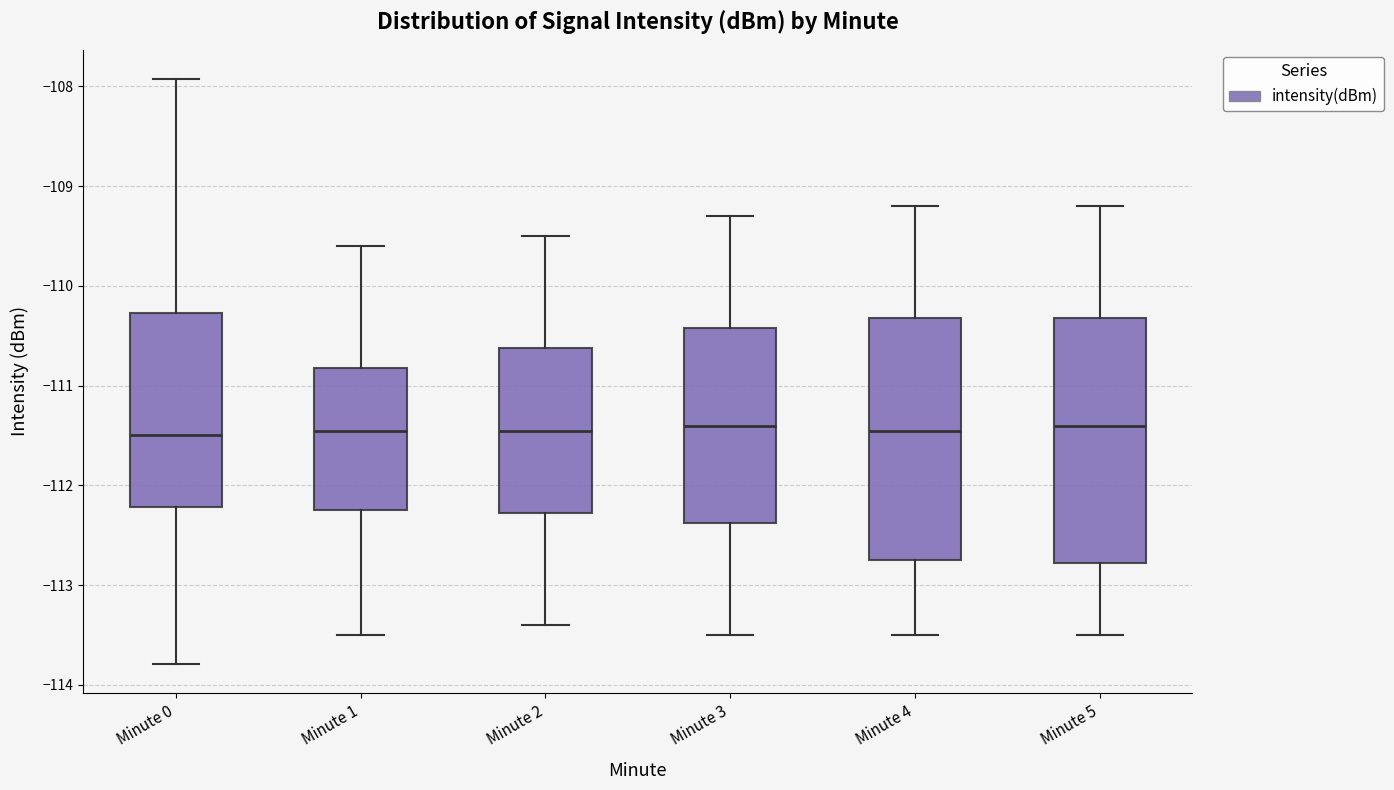

Reading left to right, read every box against the y-axis: the position of its median line, the range the box covers, and the ends of its whiskers. The values are not printed on the chart, so give them approximately, as read against the axis.

Minute 0: median -111.5, box -112.2 to -110.3, whiskers -113.8 to -107.9
Minute 1: median -111.4, box -112.2 to -110.8, whiskers -113.5 to -109.6
Minute 2: median -111.4, box -112.3 to -110.6, whiskers -113.4 to -109.5
Minute 3: median -111.4, box -112.4 to -110.4, whiskers -113.5 to -109.3
Minute 4: median -111.4, box -112.7 to -110.3, whiskers -113.5 to -109.2
Minute 5: median -111.4, box -112.8 to -110.3, whiskers -113.5 to -109.2